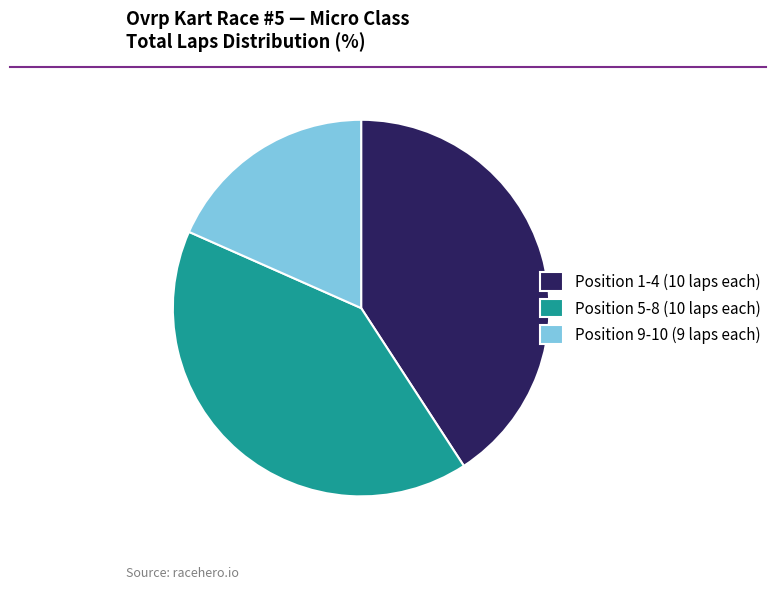

The Position 1-4 (10 laps each) slice represents 36% of the pie. True or false?

False